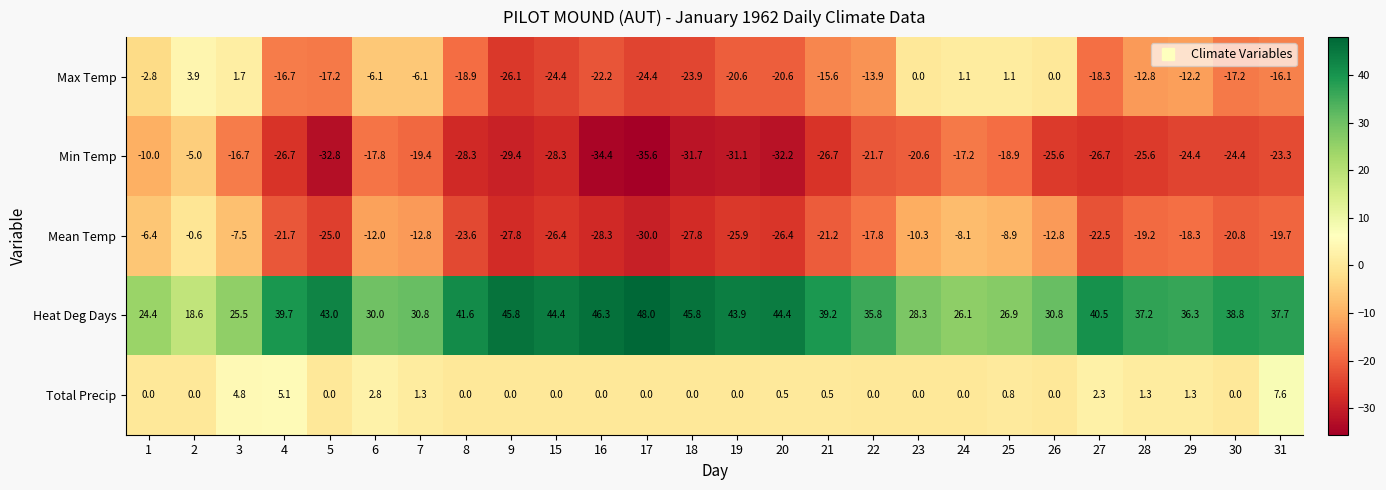

What is the difference between the maximum and minimum values in the Min Temp series?

30.6